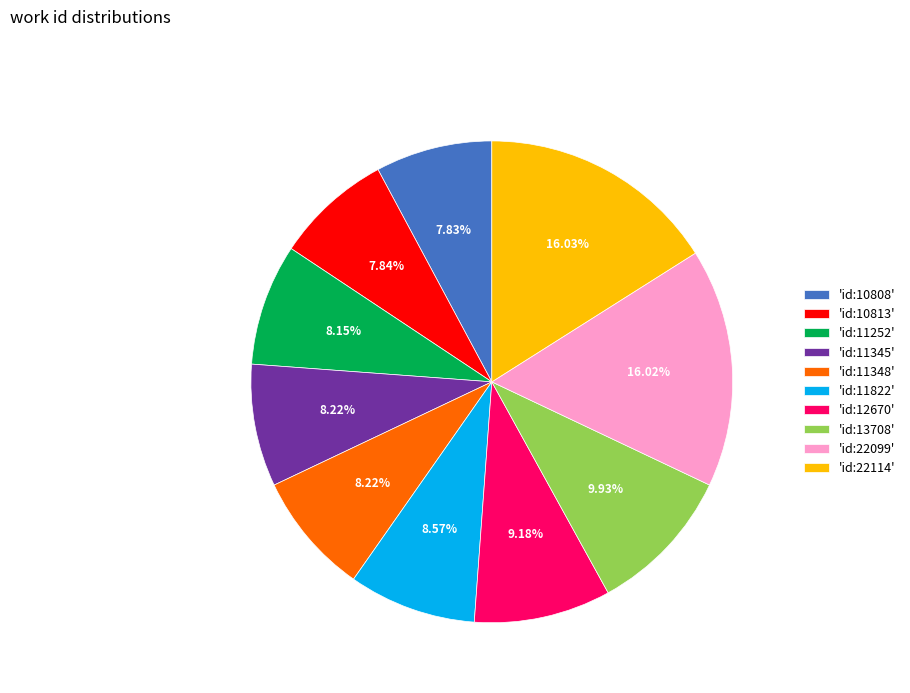

How many slices are in this pie chart?

10